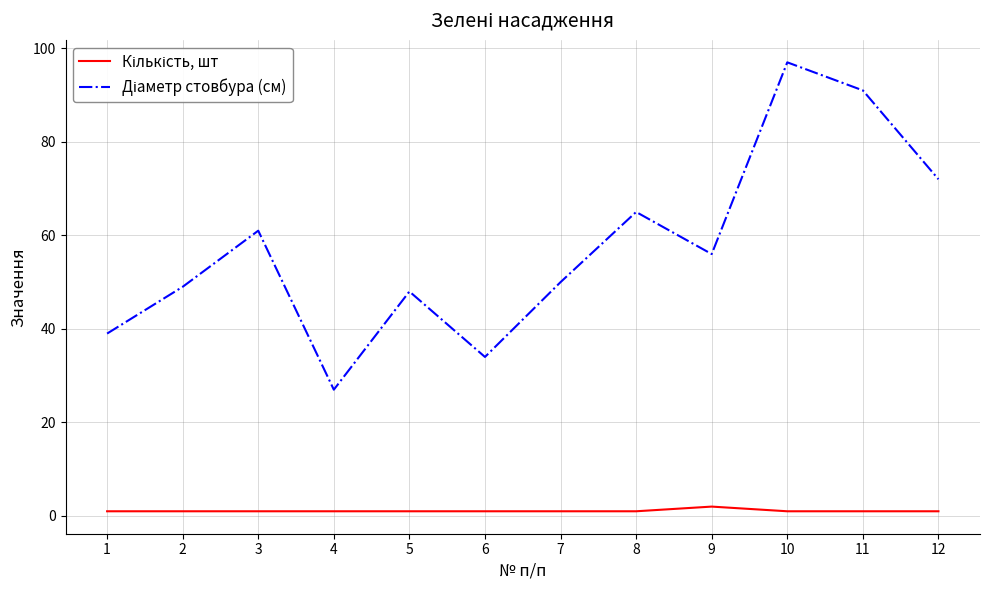

At which category is the sum across all series the highest?

10